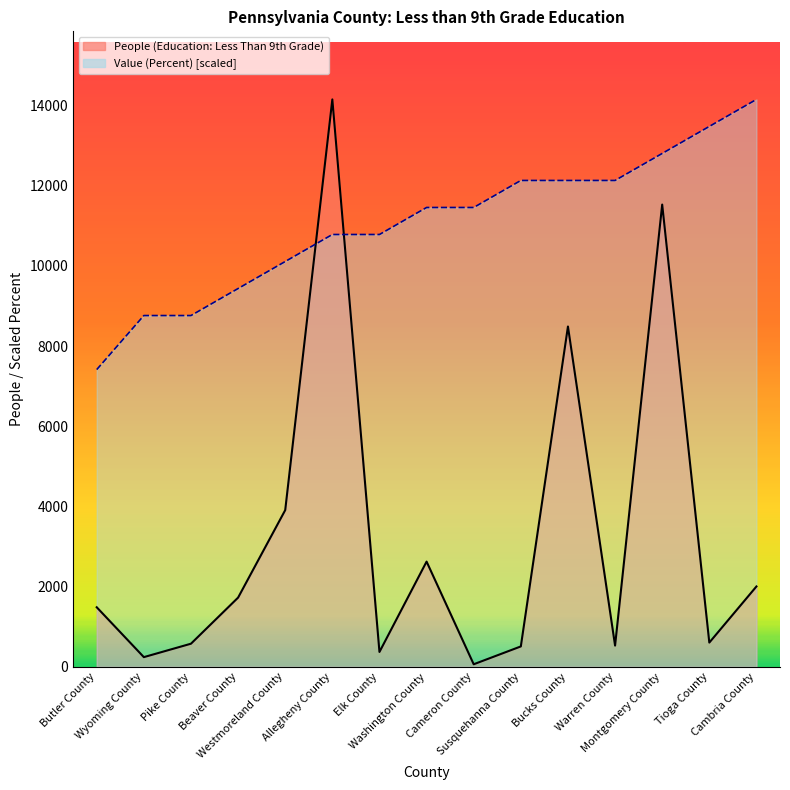

Reading left to right, extract all data points from this chart.

People (Education: Less Than 9th Grade): Butler County=1484.0	Wyoming County=240.0	Pike County=575.0	Beaver County=1725.0	Westmoreland County=3907.0	Allegheny County=14152.0	Elk County=369.0	Washington County=2623.0	Cameron County=62.0	Susquehanna County=507.0	Bucks County=8487.0	Warren County=528.0	Montgomery County=11529.0	Tioga County=603.0	Cambria County=2003.0
Value (Percent): Butler County=7413.0	Wyoming County=8760.8	Pike County=8760.8	Beaver County=9434.7	Westmoreland County=10108.6	Allegheny County=10782.5	Elk County=10782.5	Washington County=11456.4	Cameron County=11456.4	Susquehanna County=12130.3	Bucks County=12130.3	Warren County=12130.3	Montgomery County=12804.2	Tioga County=13478.1	Cambria County=14152.0